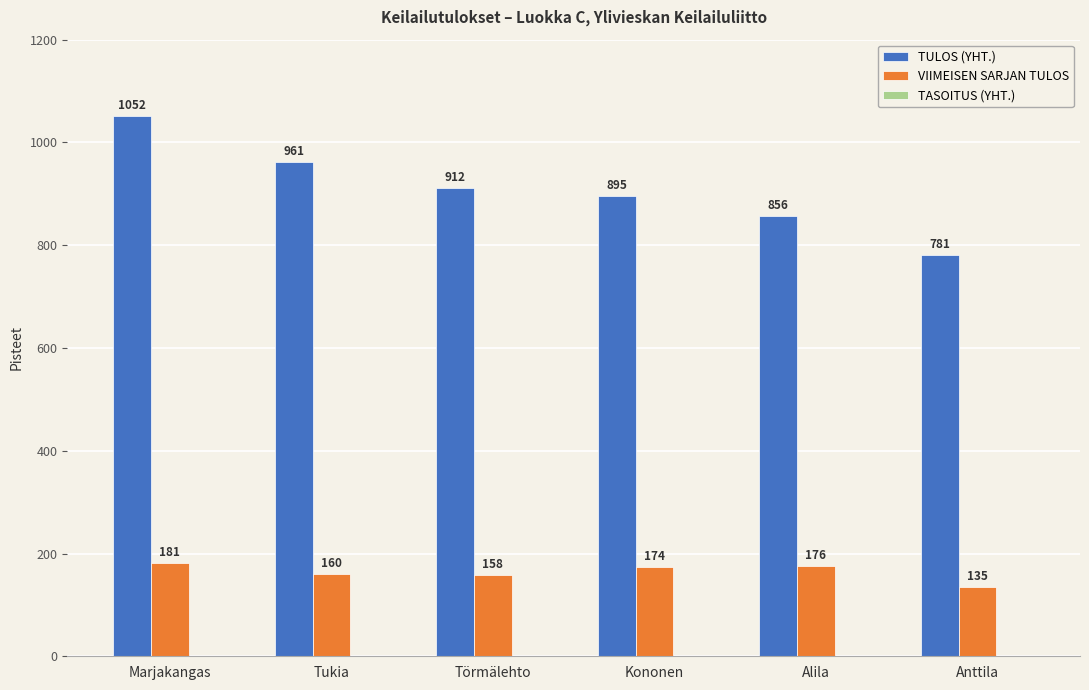

What is the total value across all series at Marjakangas?

1233